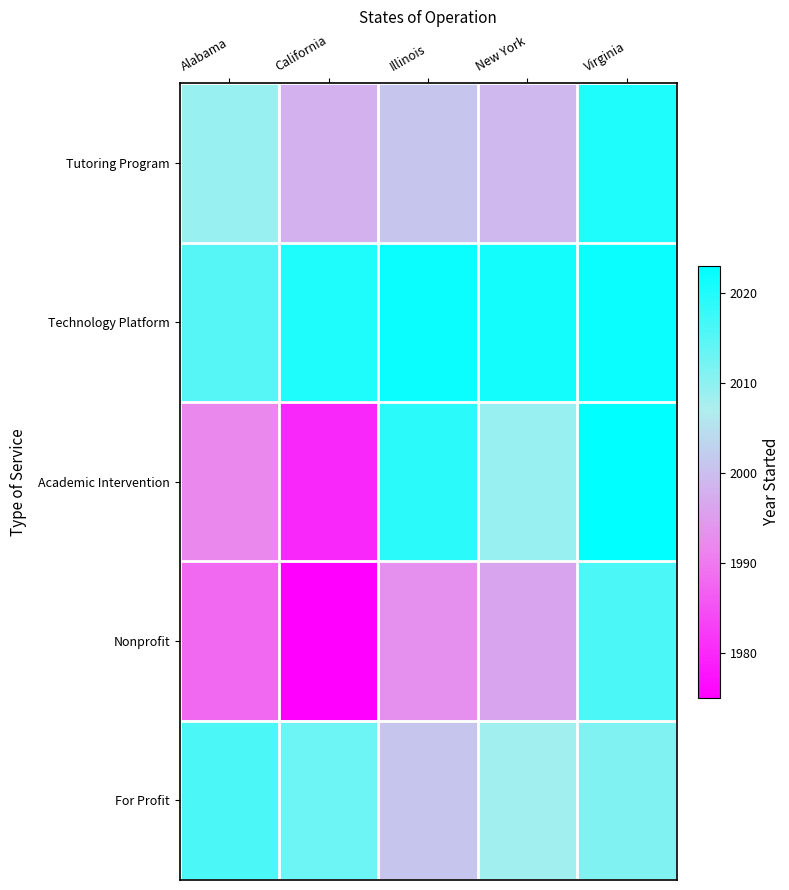

Reading left to right, what are all the values shown in this chart?

Tutoring Program: Alabama=2009	California=1998	Illinois=2001	New York=1999	Virginia=2020
Technology Platform: Alabama=2015	California=2020	Illinois=2022	New York=2021	Virginia=2022
Academic Intervention: Alabama=1992	California=1980	Illinois=2019	New York=2009	Virginia=2023
Nonprofit: Alabama=1988	California=1975	Illinois=1993	New York=1996	Virginia=2016
For Profit: Alabama=2016	California=2013	Illinois=2001	New York=2008	Virginia=2011